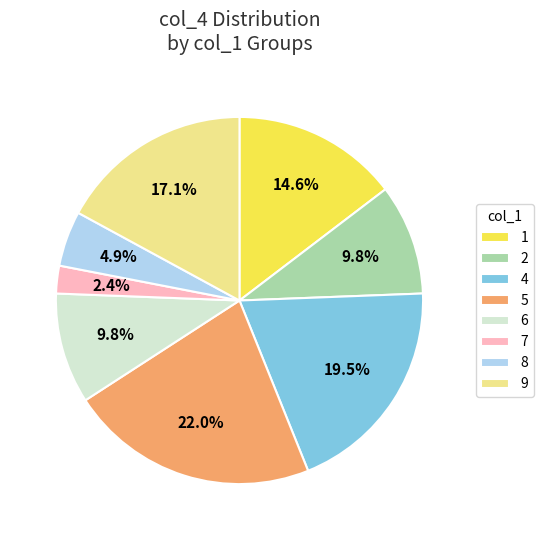

Is there any slice that represents more than half of the pie?

No